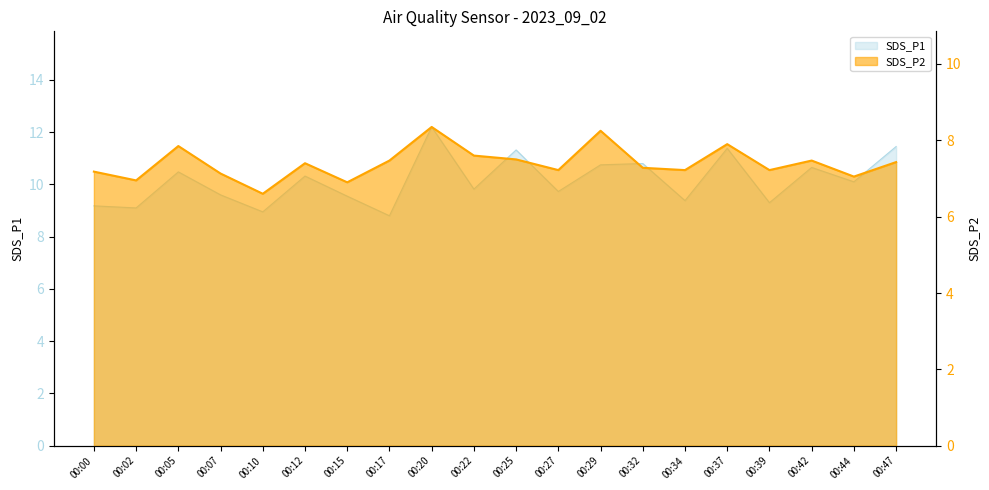

Which series has the largest total across all categories?

SDS_P1